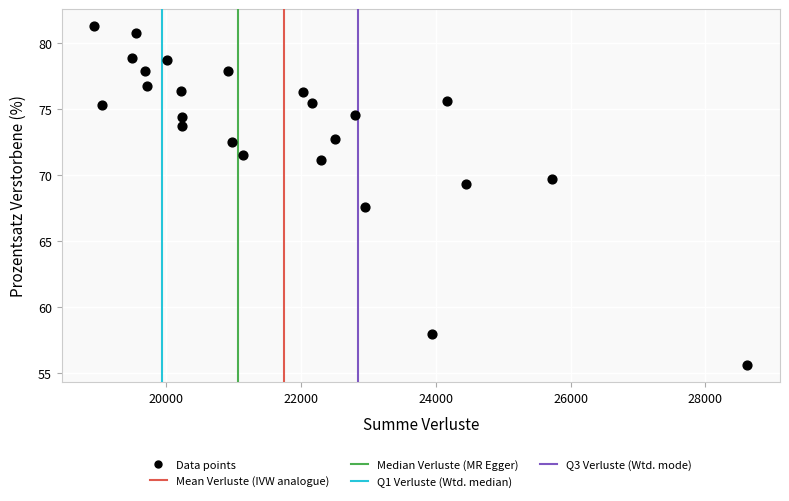

What is the range of X values (max minus min)?

9688.0